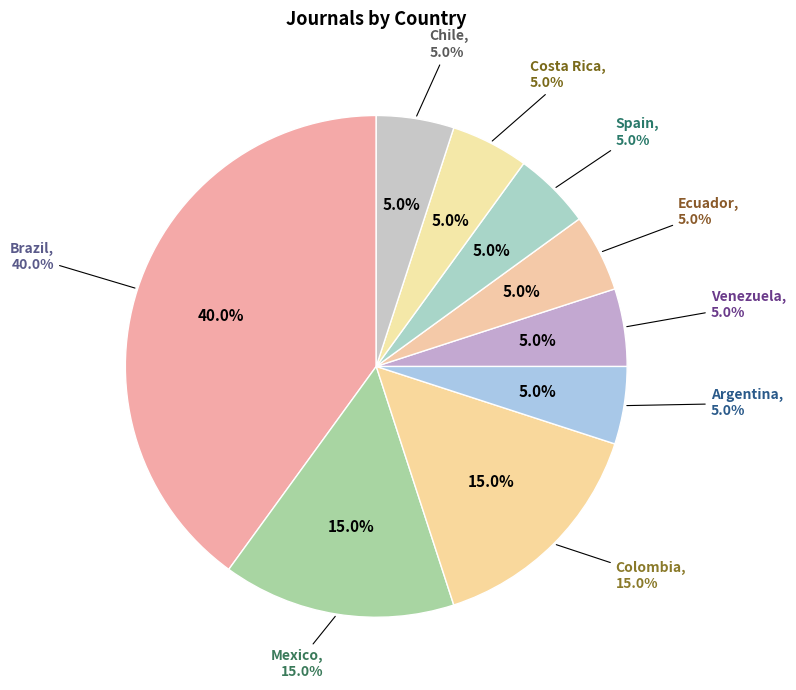

Is it true that Colombia is 15% of the pie?

True